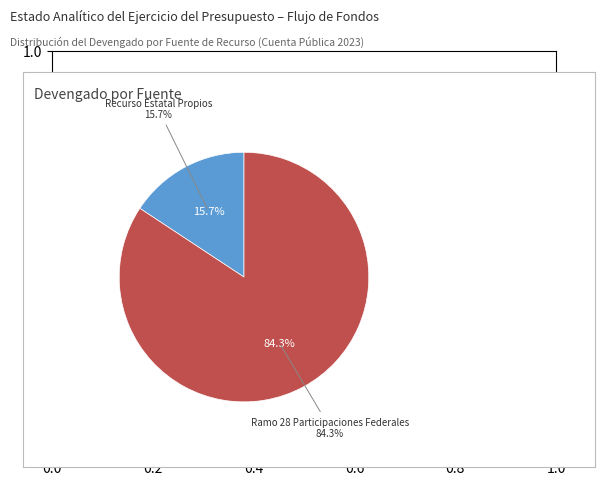

The Recurso Estatal Propios slice represents 16% of the pie. True or false?

True